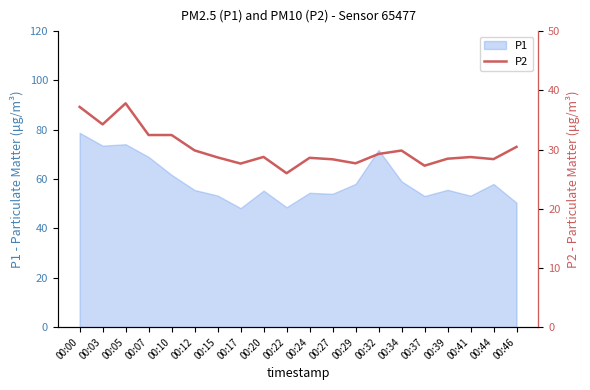

Rank the categories by value from highest to lowest.

00:05, 00:00, 00:03, 00:07, 00:10, 00:46, 00:12, 00:34, 00:32, 00:20, 00:41, 00:15, 00:24, 00:39, 00:44, 00:27, 00:29, 00:17, 00:37, 00:22